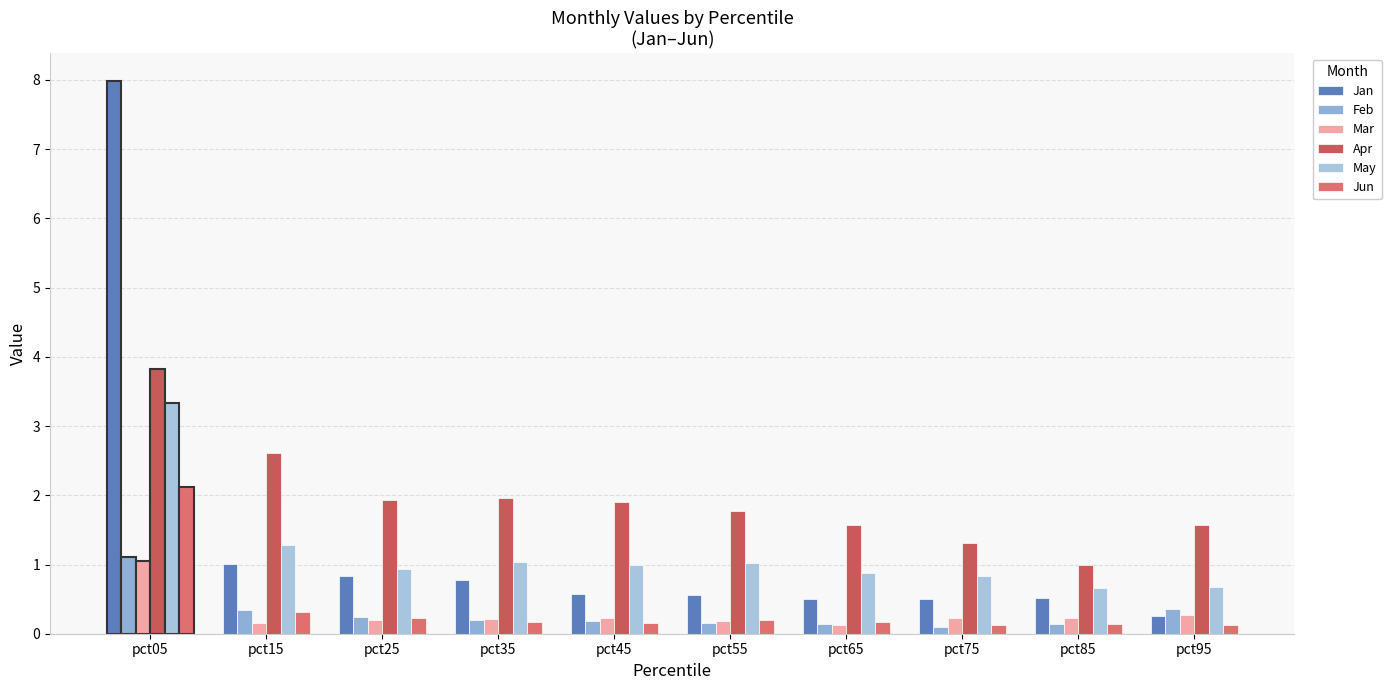

What is the difference between the maximum and minimum values in the Apr series?

2.8